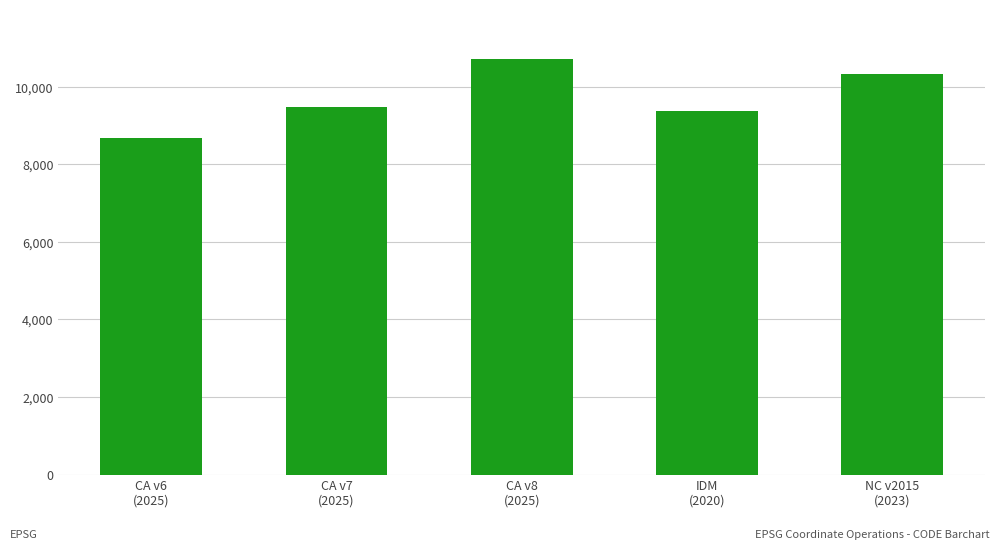

Reading left to right, what are all the values shown in this chart?

CA v6
(2025)=8676	CA v7
(2025)=9483	CA v8
(2025)=10707	IDM
(2020)=9375	NC v2015
(2023)=10323